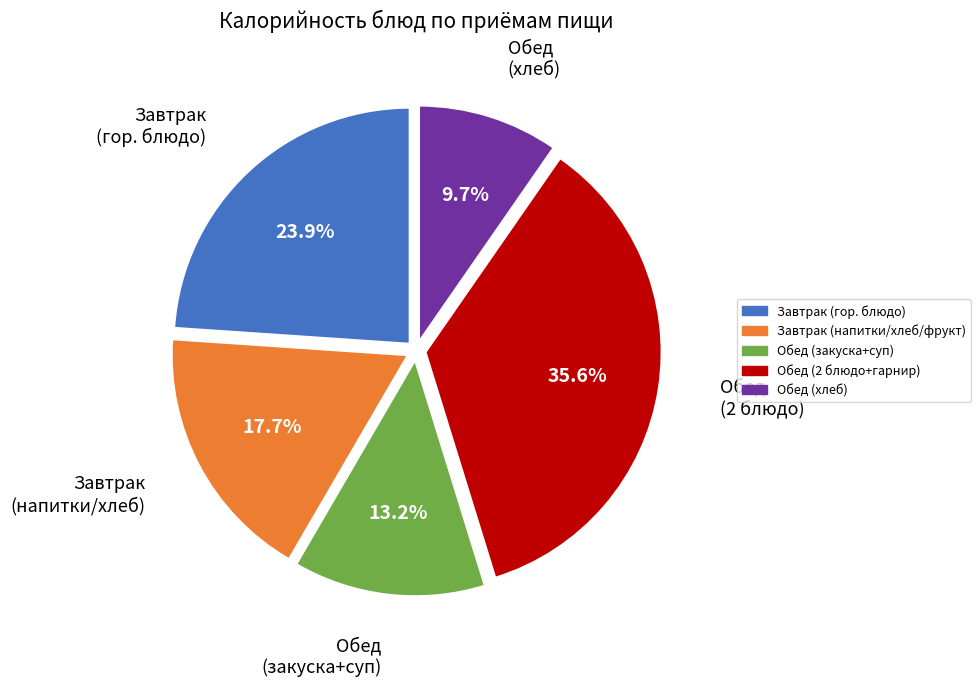

Is there a majority slice in this chart?

No